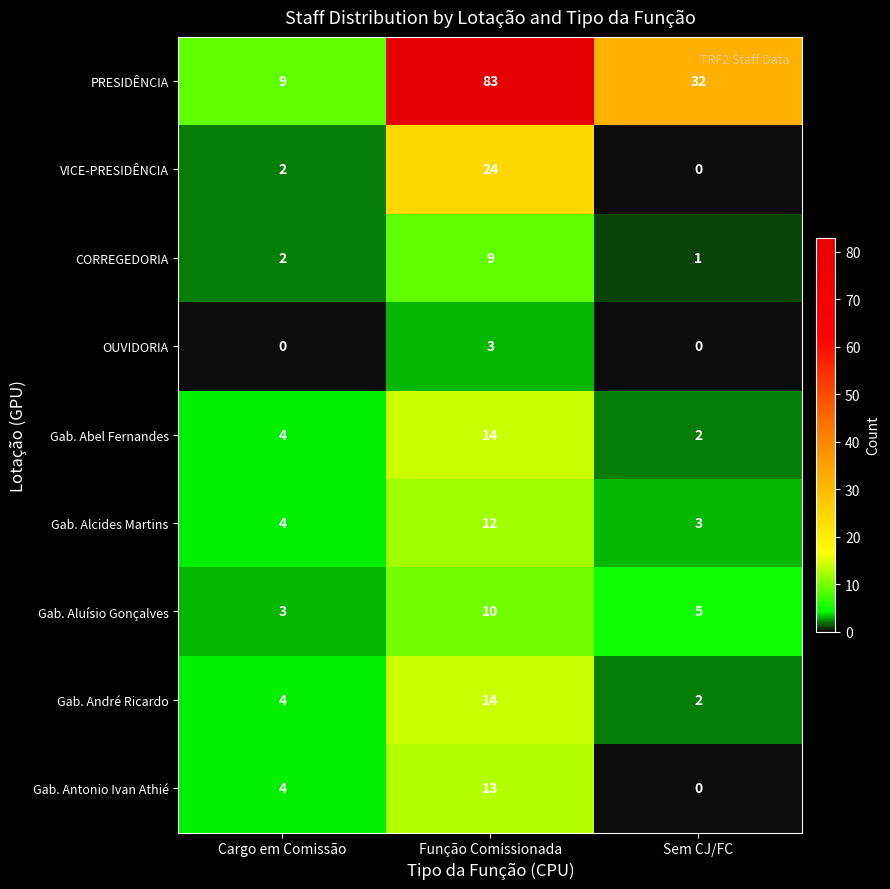

Which label corresponds to the largest value in the chart?

Função Comissionada